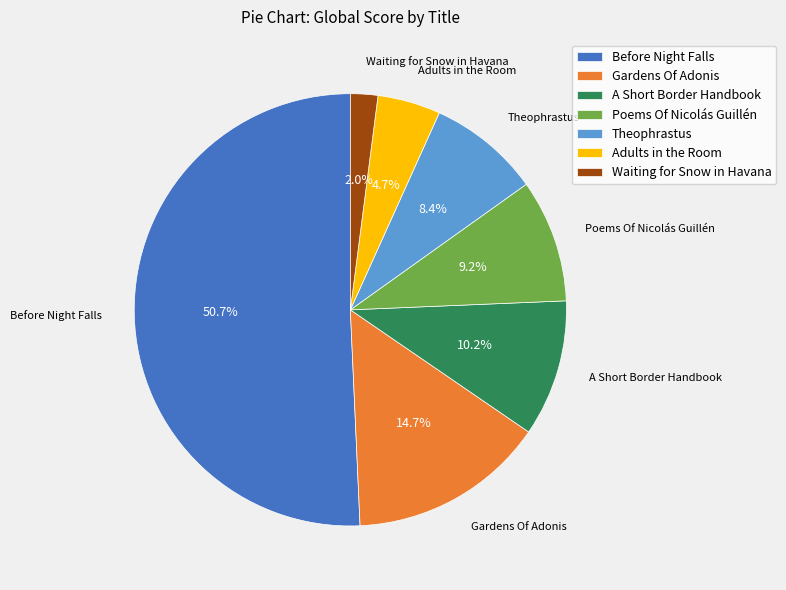

Which category accounts for the majority?

Before Night Falls